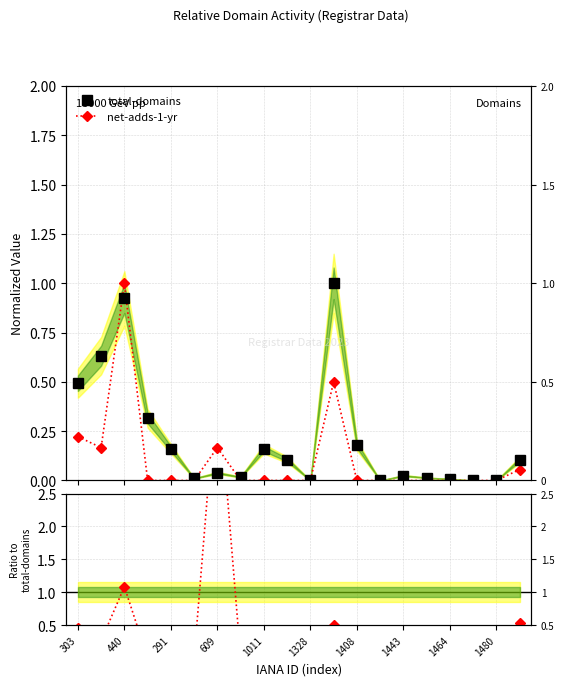

Between 1011 and 1328, which is larger?

1011